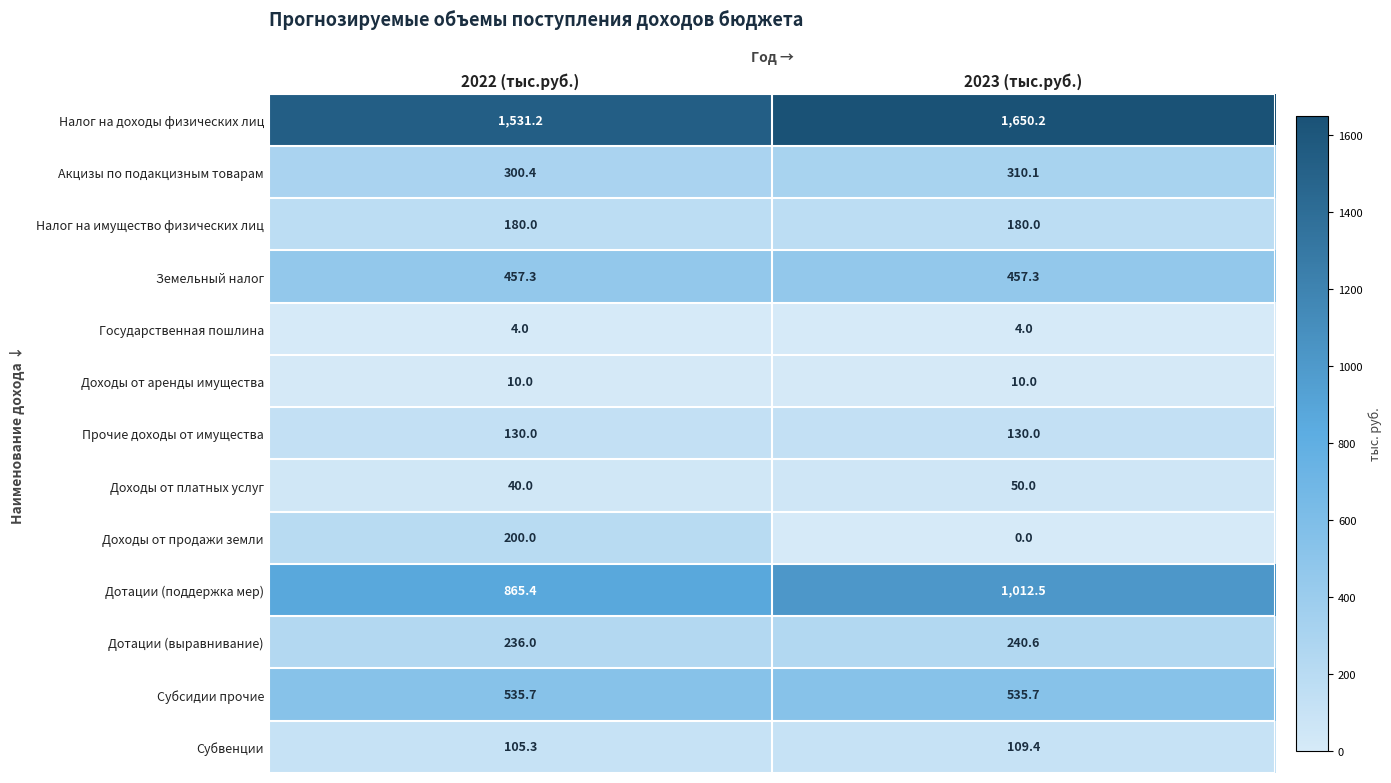

What is the sum of the Доходы от аренды имущества values at 2022 (тыс.руб.) and 2023 (тыс.руб.)?

20.0